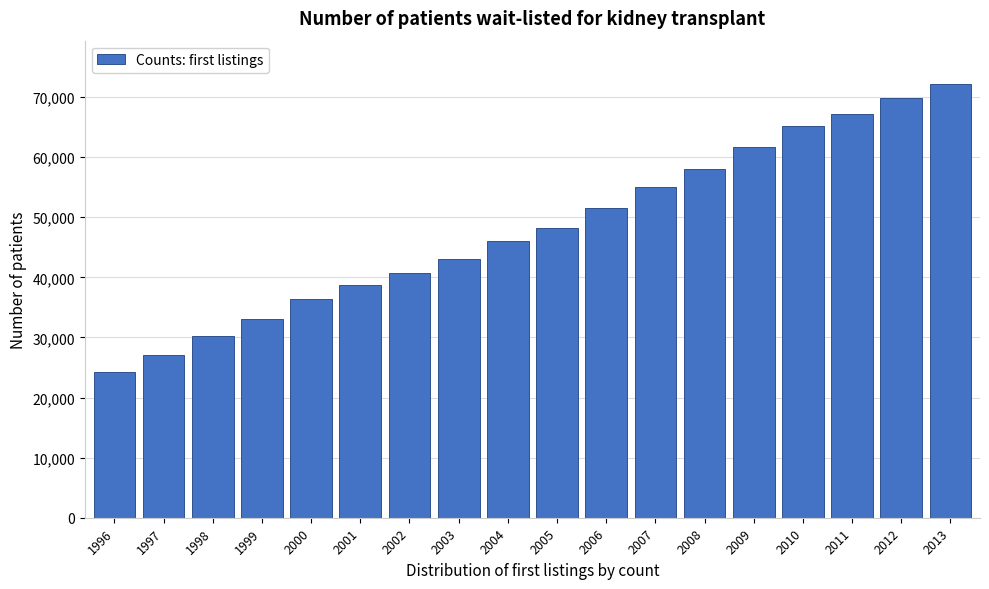

Reading right to left, transcribe all the data shown in this chart.

2013=72163	2012=69898	2011=67217	2010=65122	2009=61677	2008=58025	2007=55067	2006=51507	2005=48280	2004=46057	2003=42988	2002=40709	2001=38756	2000=36329	1999=33125	1998=30209	1997=27158	1996=24197